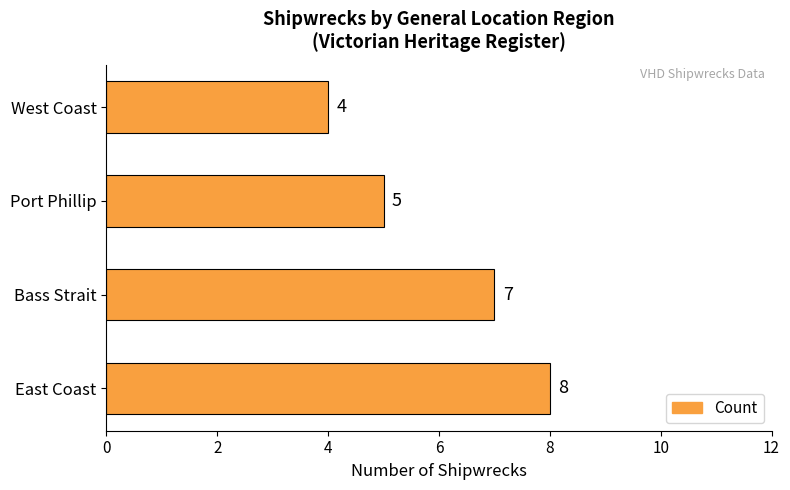

The chart shows a value of 3 at East Coast. True or false?

False